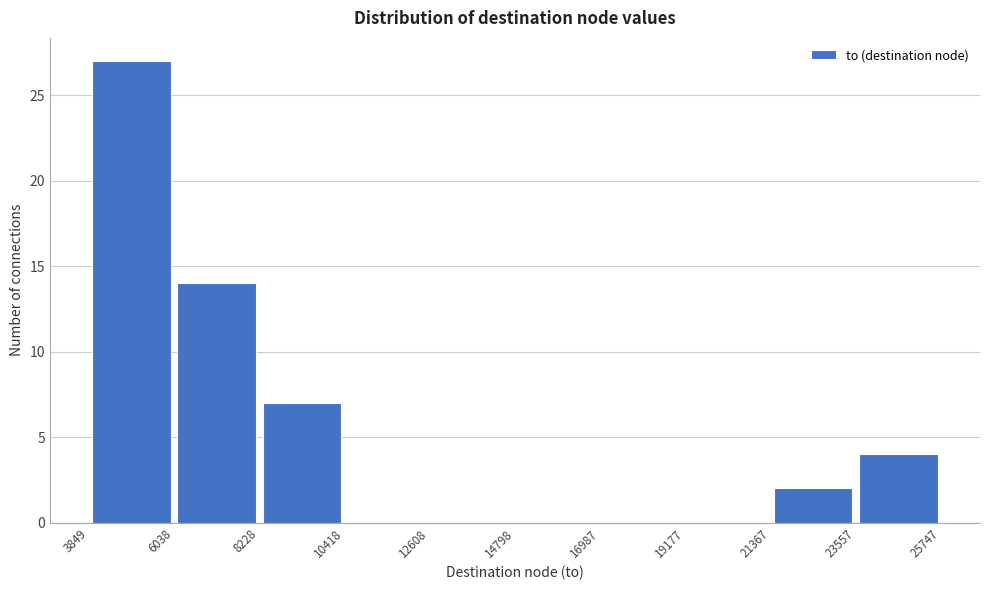

Which range on the x-axis has the tallest bar?

3849 to 6038